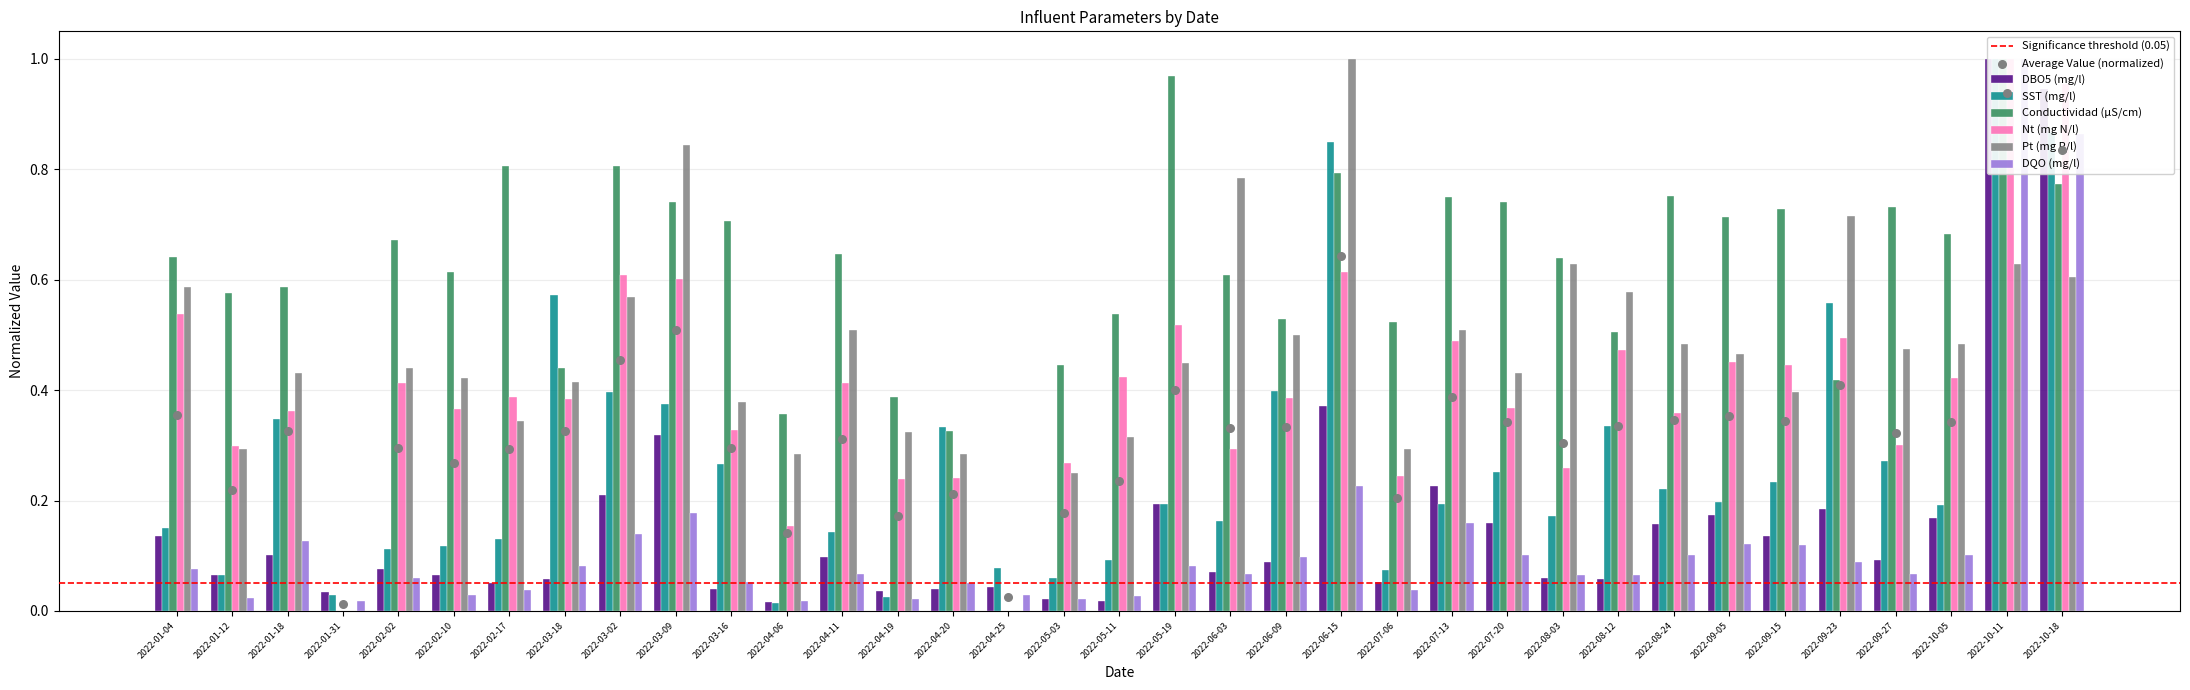

At how many categories does at least one series exceed 0?

35